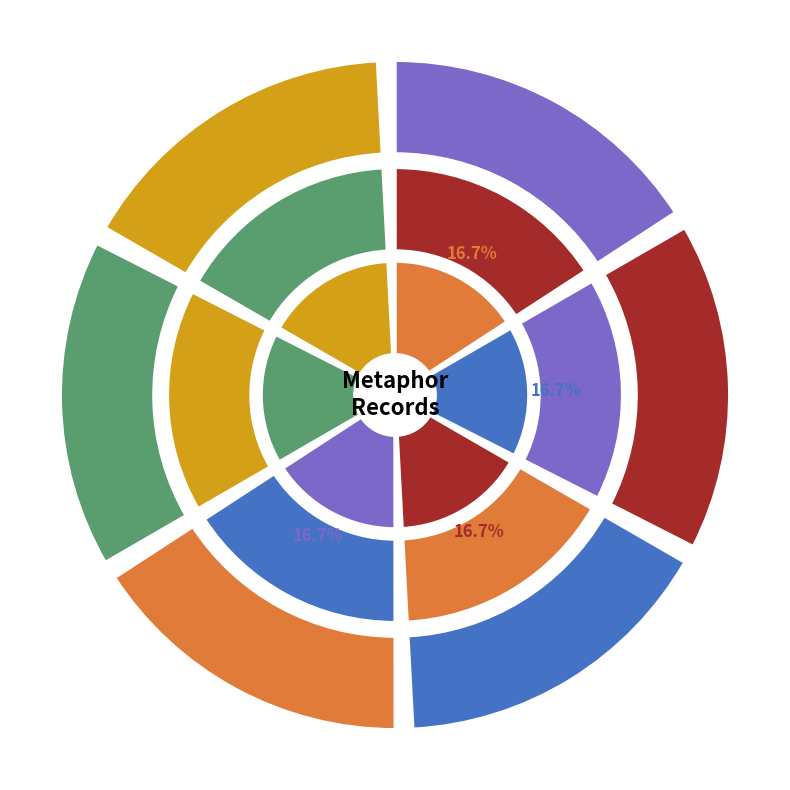

What portion of the pie excludes 2006-01-18?

83.3%